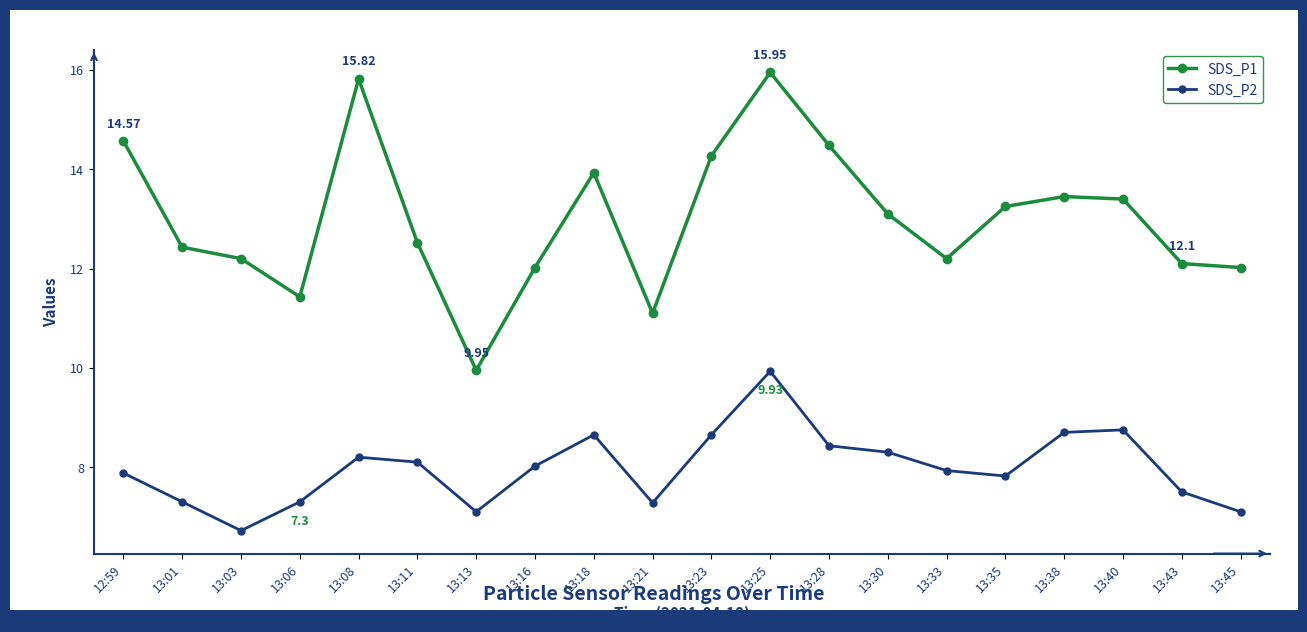

At which category does SDS_P1 reach its first local valley?

13:06